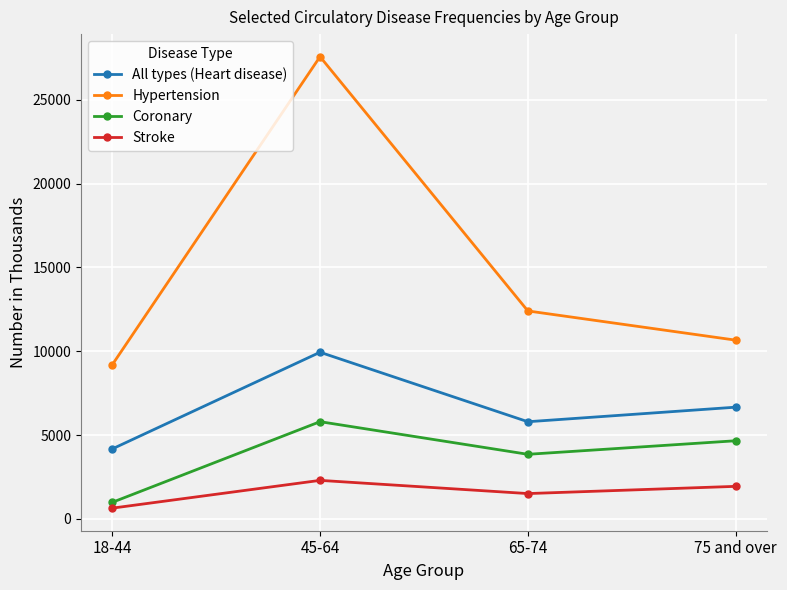

Rank the series at 65-74 from lowest to highest value.

Stroke, Coronary, All types (Heart disease), Hypertension